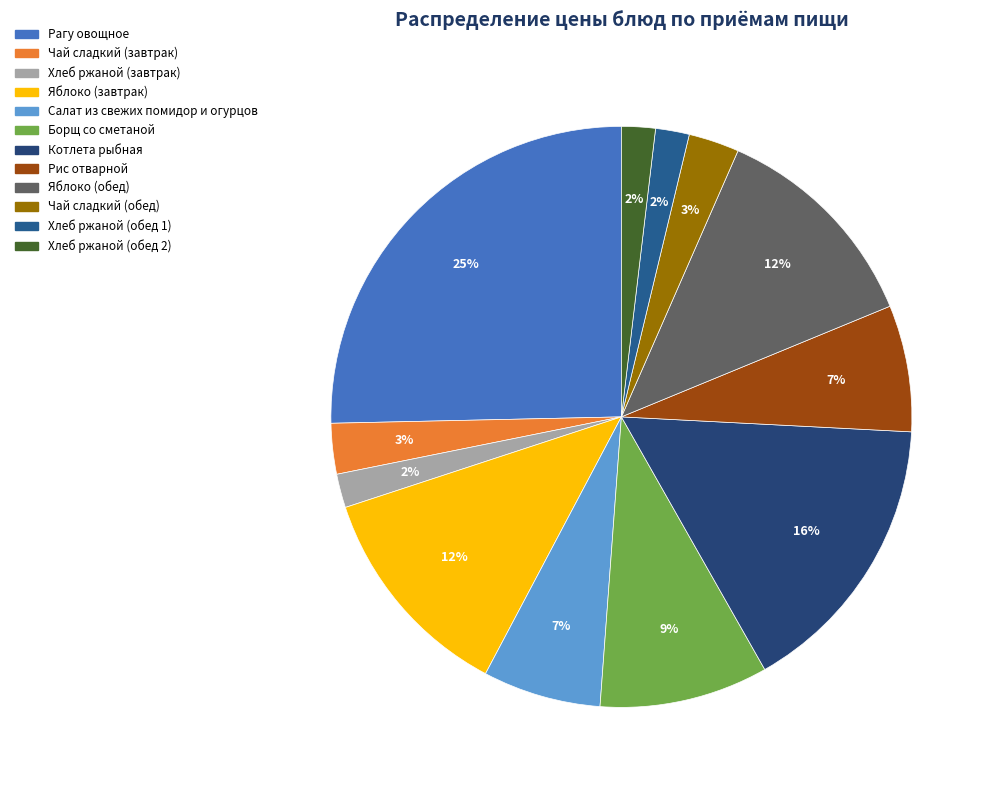

Is it true that Борщ со сметаной is 9% of the pie?

True